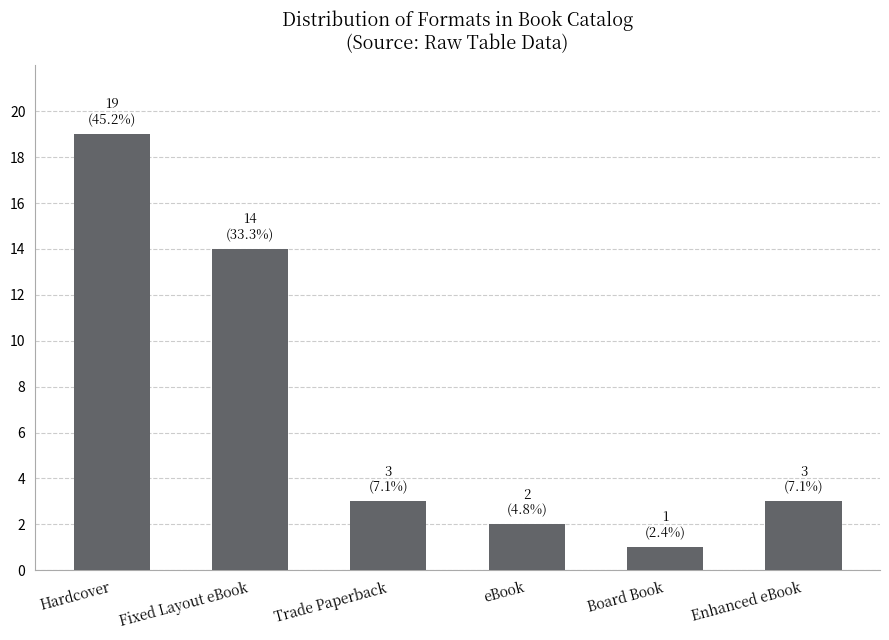

Where is the data nearest to the value 10?

Fixed Layout eBook